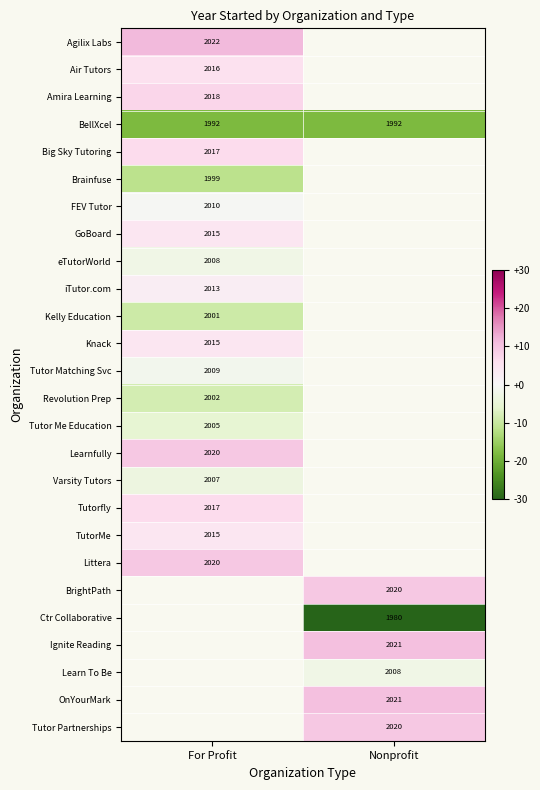

At how many categories does at least one series exceed -4?

2